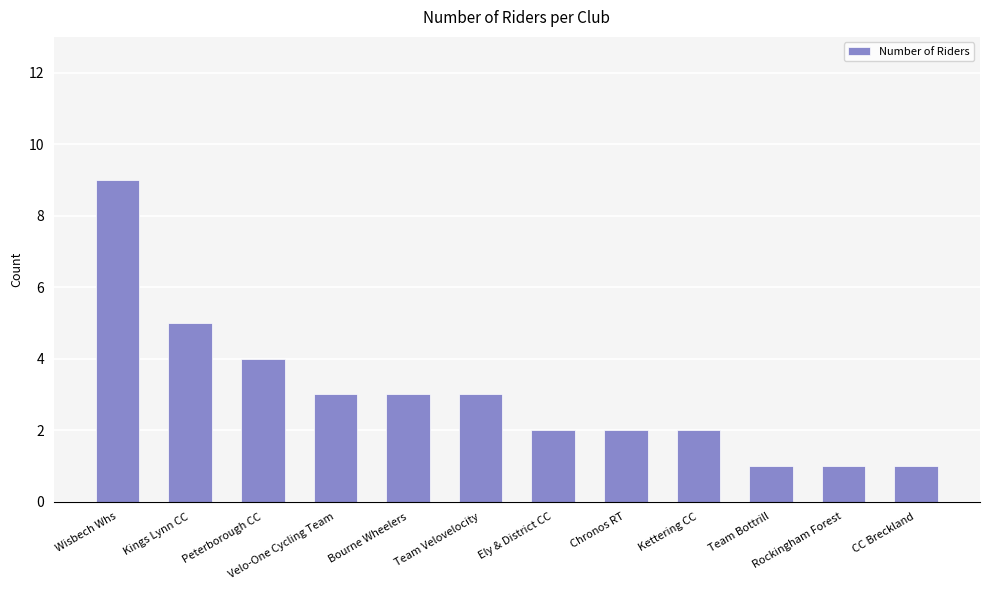

Reading left to right, list all the values displayed in this chart.

9	5	4	3	3	3	2	2	2	1	1	1